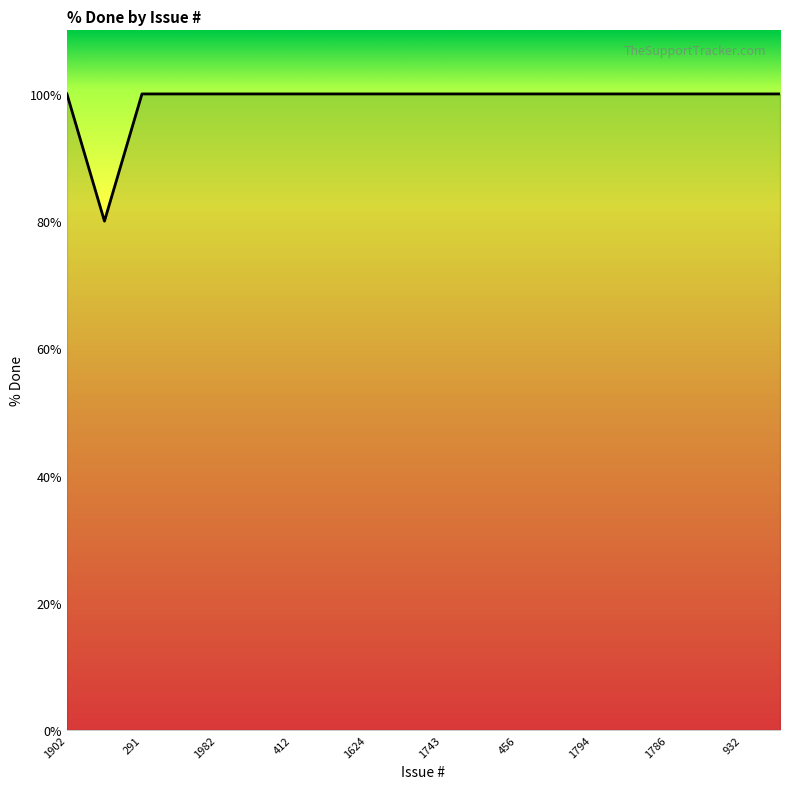

What is the sum of all values?

1980